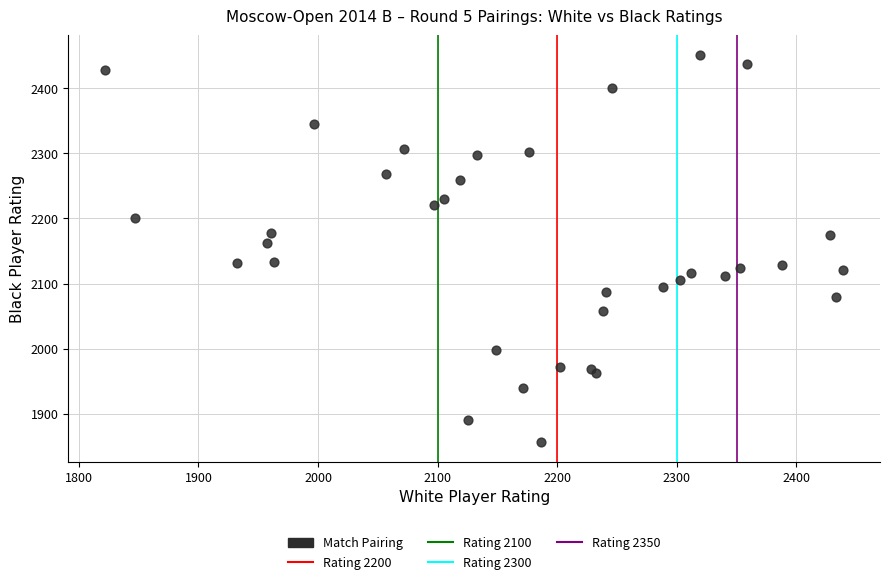

What Y value in the scatter plot is closest to 2154?

2162